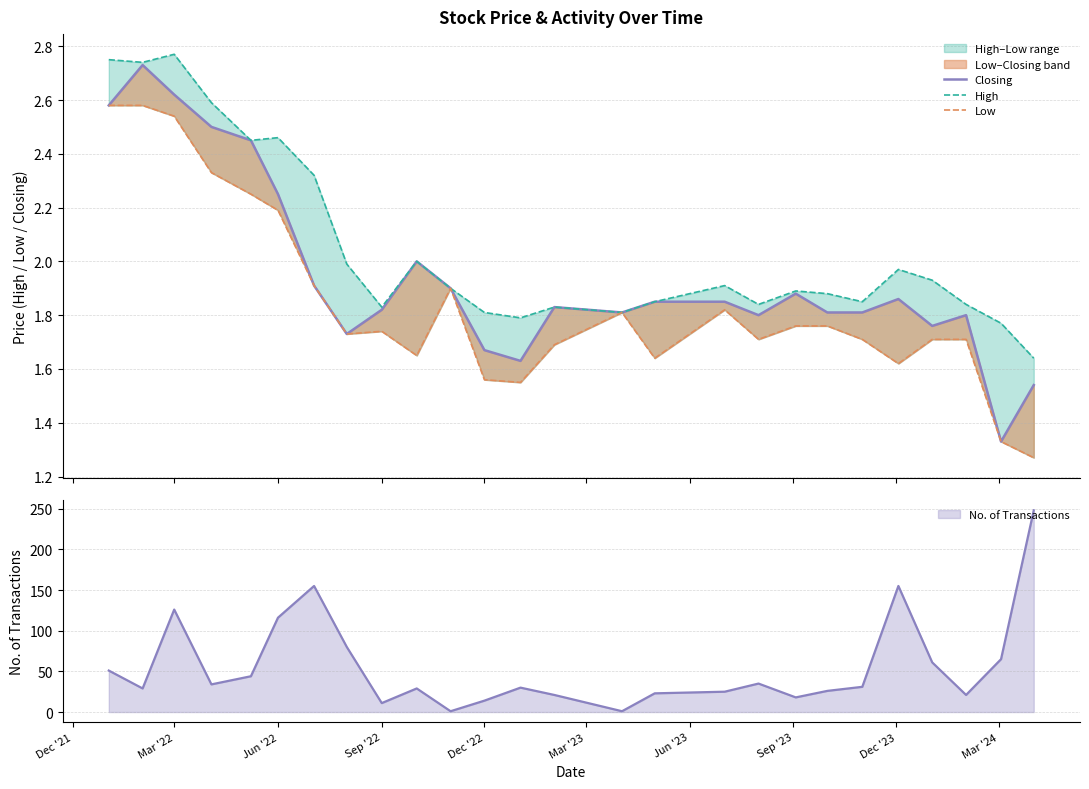

What is the difference between the maximum and minimum values in the Closing series?

1.4